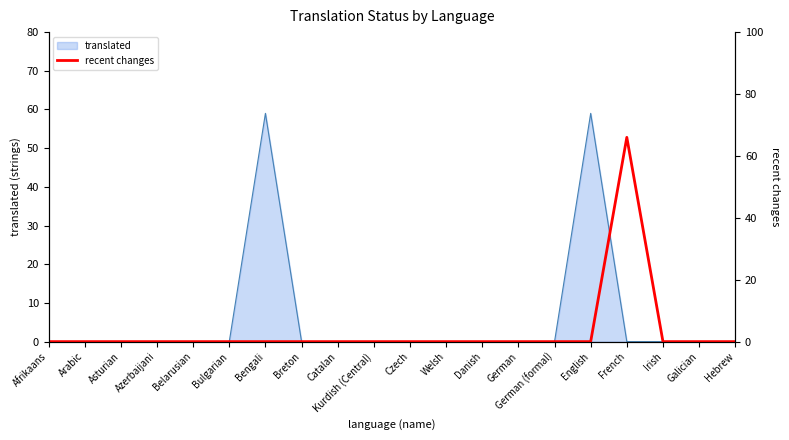

True or false: translated has a value of 0 at Czech.

True